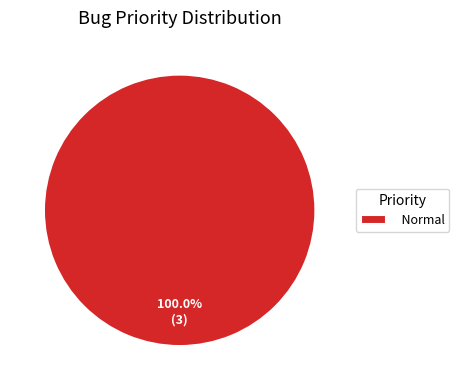

Rank the categories by value from highest to lowest.

Normal